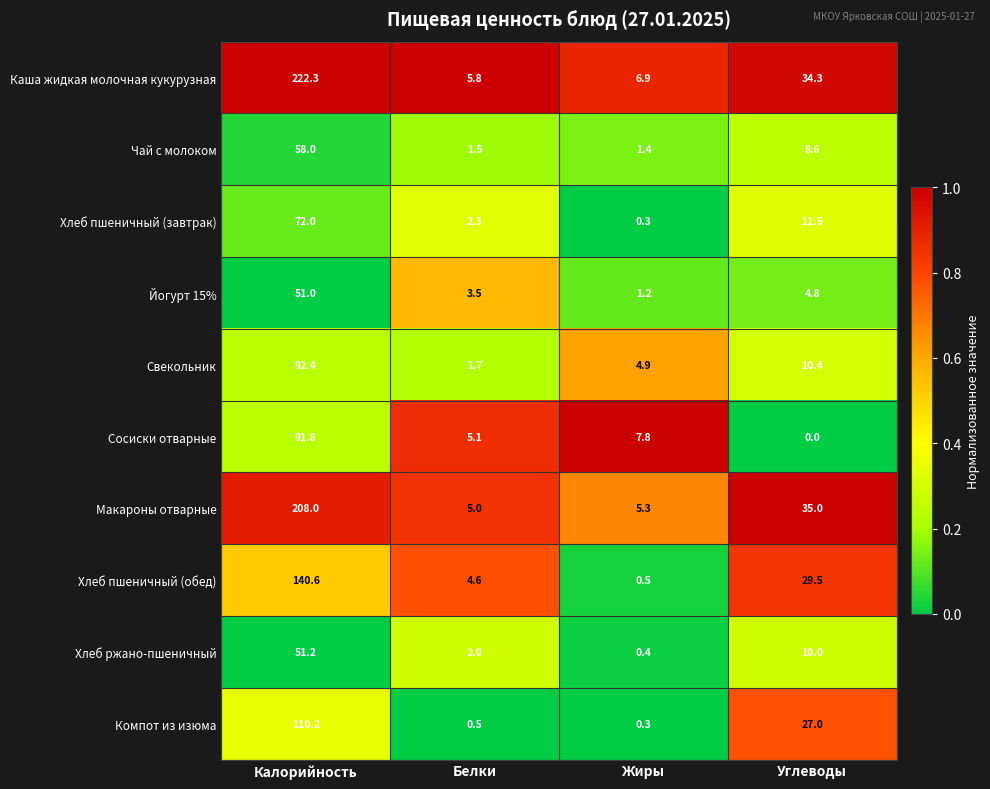

Rank the series at Калорийность from highest to lowest value.

Каша жидкая молочная кукурузная, Макароны отварные, Хлеб пшеничный (обед), Компот из изюма, Свекольник, Сосиски отварные, Хлеб пшеничный (завтрак), Чай с молоком, Хлеб ржано-пшеничный, Йогурт 15%